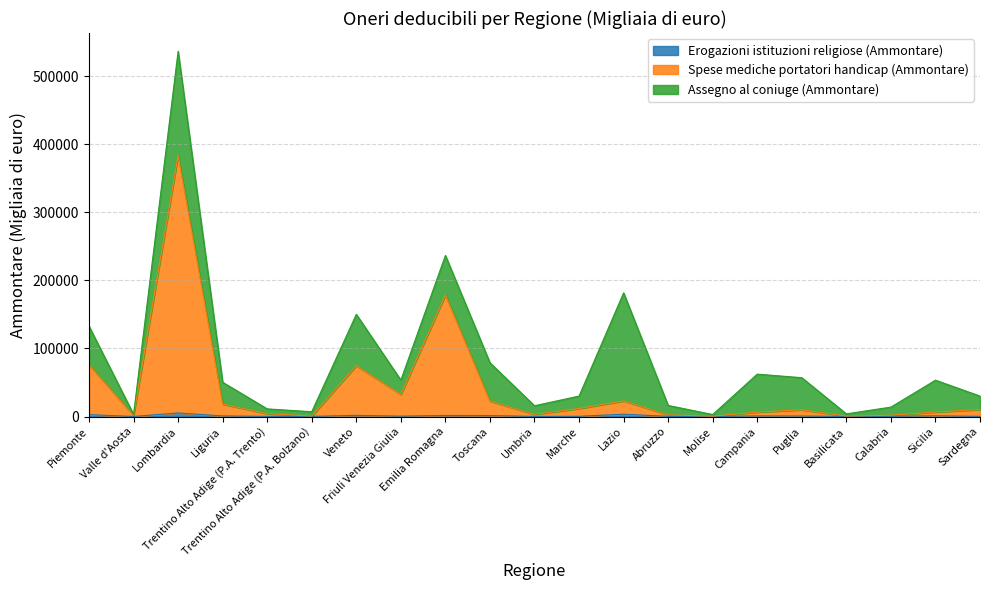

Does the chart display data point markers on the line(s)?

No